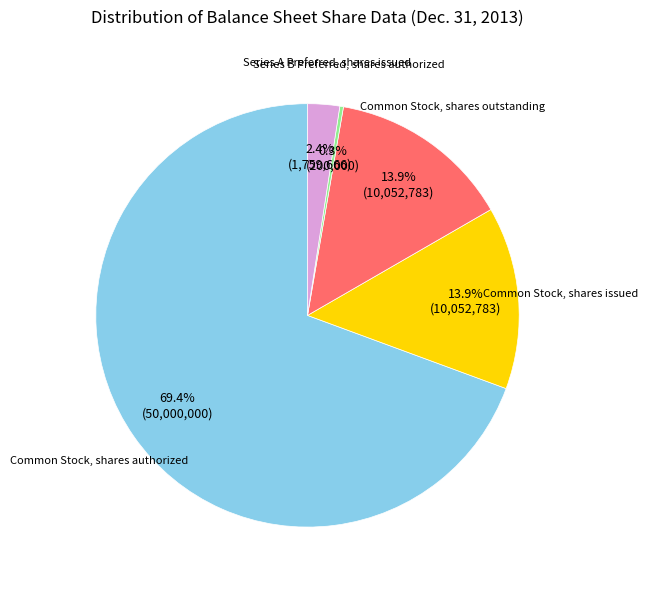

Does any single category account for the majority?

Yes